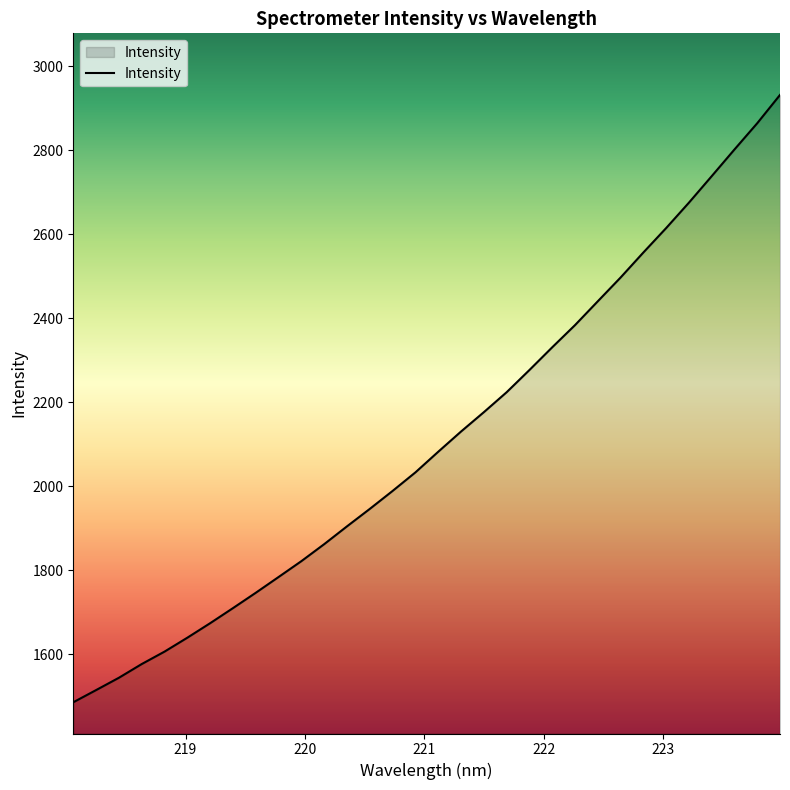

Does the chart have visible grid lines?

No